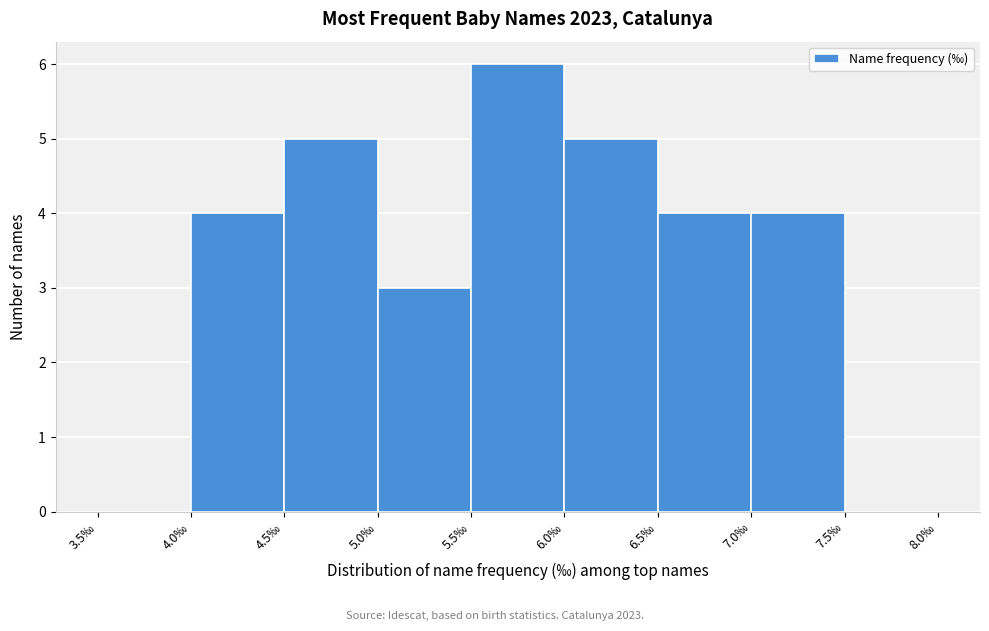

Reading left to right, list every bar in this chart as the range it spans on the x-axis followed by its height. The values are not printed on the chart, so give them approximately, as read against the axis.

3.5 to 4.0: 0
4.0 to 4.5: 4
4.5 to 5.0: 5
5.0 to 5.5: 3
5.5 to 6.0: 6
6.0 to 6.5: 5
6.5 to 7.0: 4
7.0 to 7.5: 4
7.5 to 8.0: 0